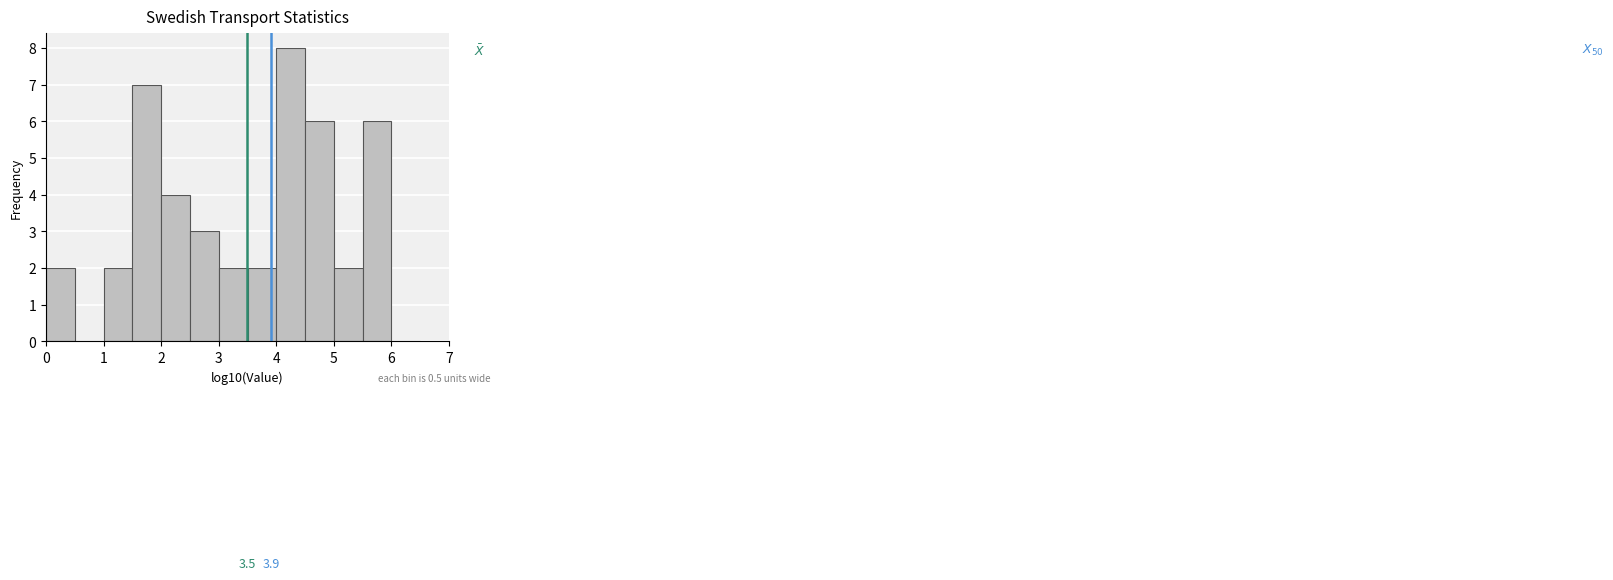

Over which range of the x-axis is the bar tallest?

4.0 to 4.5